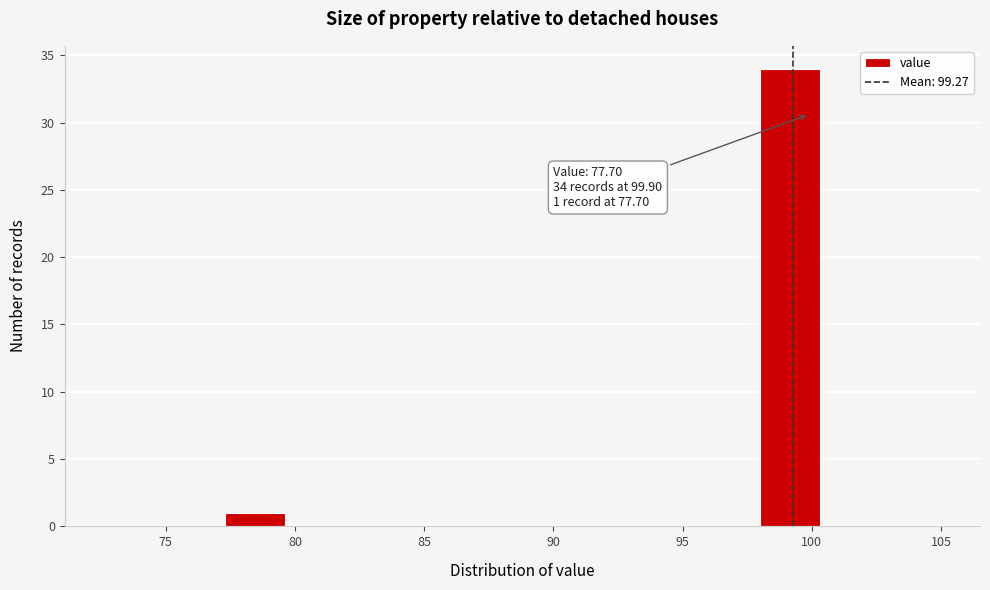

Which range on the x-axis has the tallest bar?

98.0 to 100.3